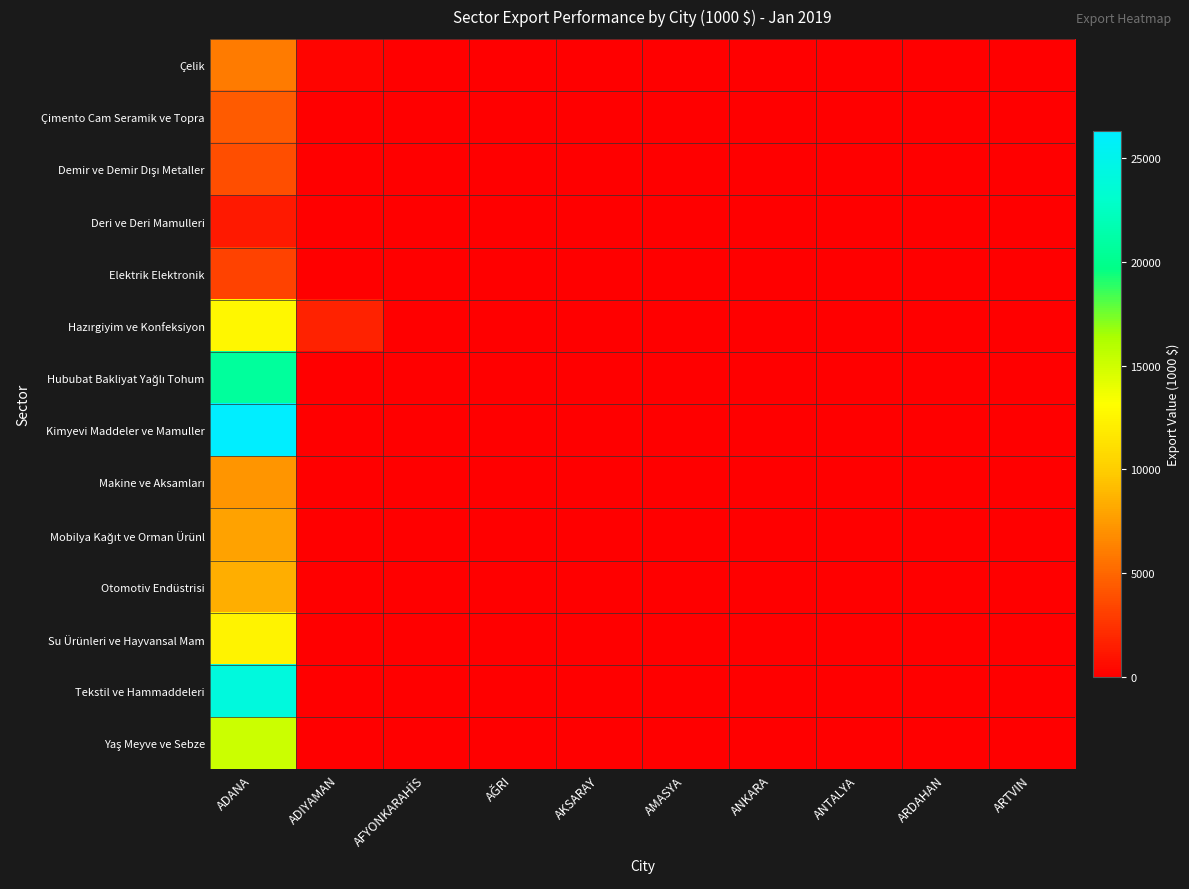

How many distinct data groups are displayed?

14